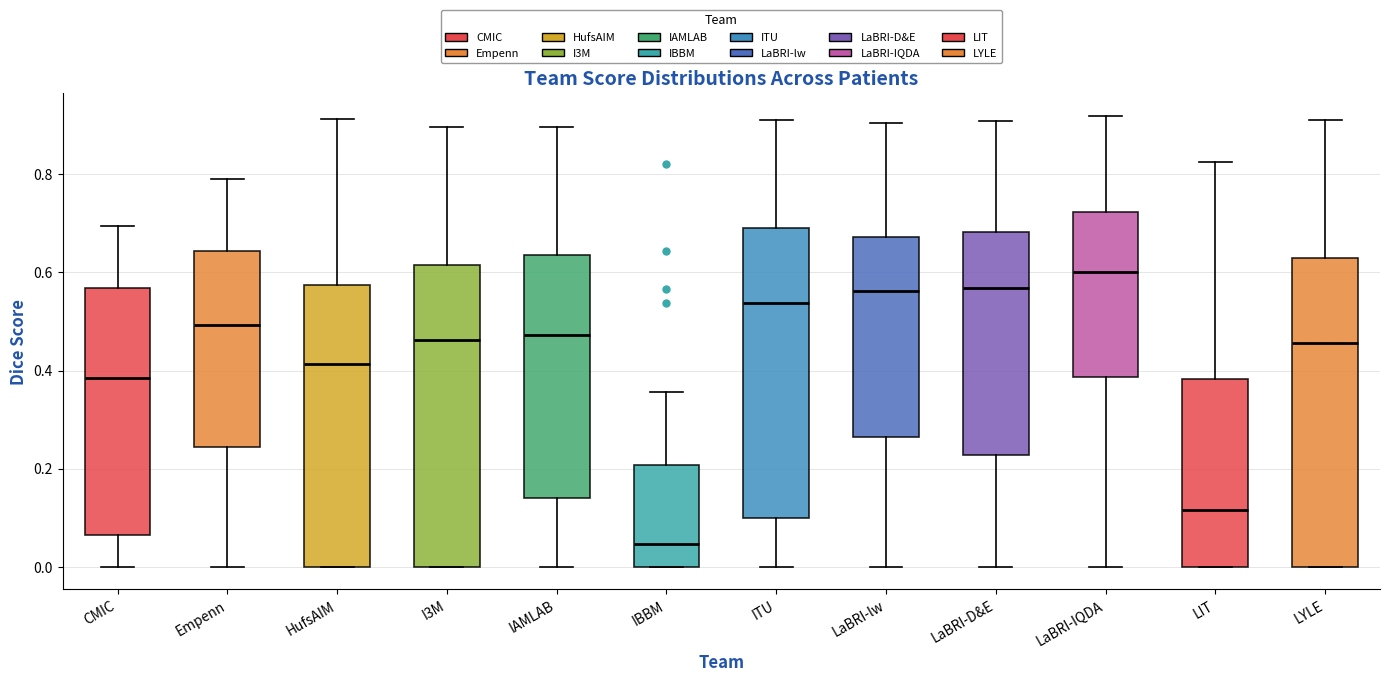

Reading left to right, read every box against the y-axis: the position of its median line, the range the box covers, and the ends of its whiskers. The values are not printed on the chart, so give them approximately, as read against the axis.

CMIC: median 0.38, box 0.06 to 0.56, whiskers 0.00 to 0.70
Empenn: median 0.50, box 0.24 to 0.64, whiskers 0.00 to 0.80
HufsAIM: median 0.42, box 0.00 to 0.58, whiskers 0.00 to 0.92
I3M: median 0.46, box 0.00 to 0.62, whiskers 0.00 to 0.90
IAMLAB: median 0.48, box 0.14 to 0.64, whiskers 0.00 to 0.90
IBBM: median 0.04, box 0.00 to 0.20, whiskers 0.00 to 0.36
ITU: median 0.54, box 0.10 to 0.68, whiskers 0.00 to 0.92
LaBRI-lw: median 0.56, box 0.26 to 0.68, whiskers 0.00 to 0.90
LaBRI-D&E: median 0.56, box 0.22 to 0.68, whiskers 0.00 to 0.90
LaBRI-IQDA: median 0.60, box 0.38 to 0.72, whiskers 0.00 to 0.92
LIT: median 0.12, box 0.00 to 0.38, whiskers 0.00 to 0.82
LYLE: median 0.46, box 0.00 to 0.62, whiskers 0.00 to 0.90